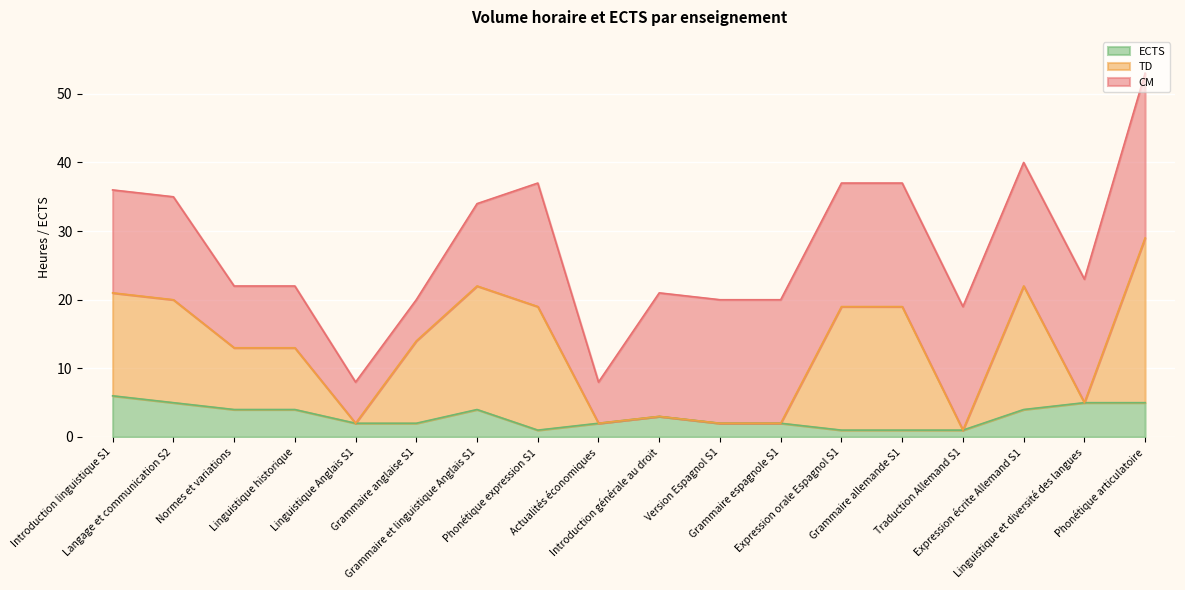

Which series has the largest range (max minus min)?

TD